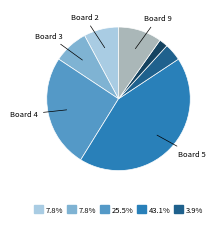

Count the number of slices in the pie.

7